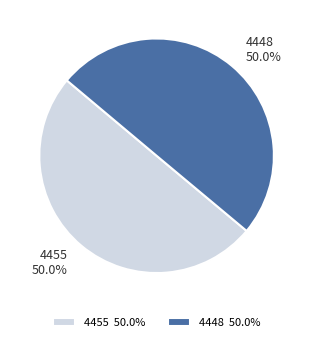

What is the ratio of the value at 4448 to the value at 4455?

1.0